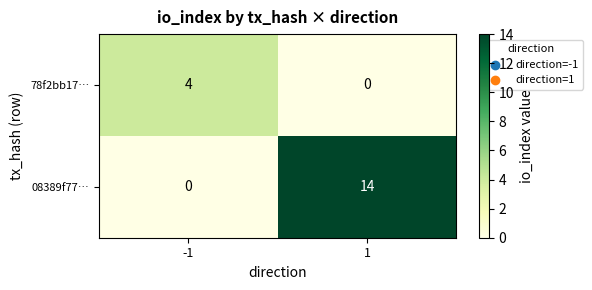

What is the difference between the highest and lowest values at -1?

4